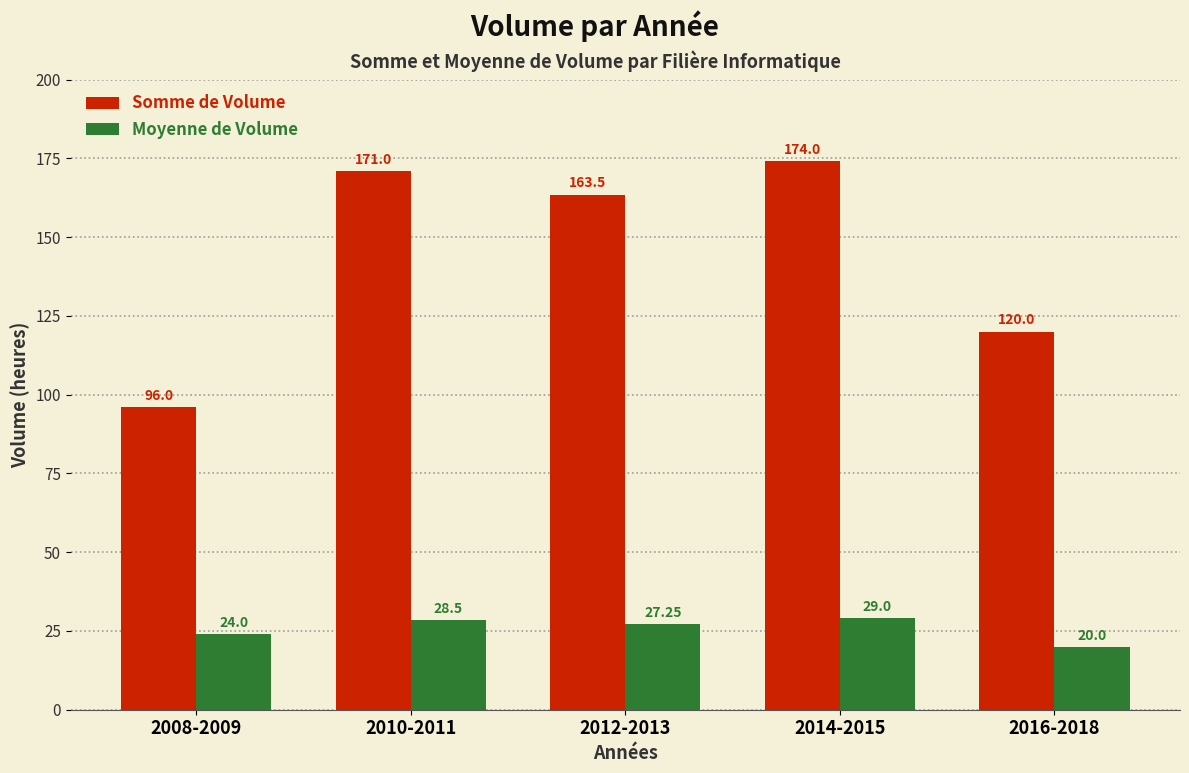

At how many categories does at least one series exceed 104?

4